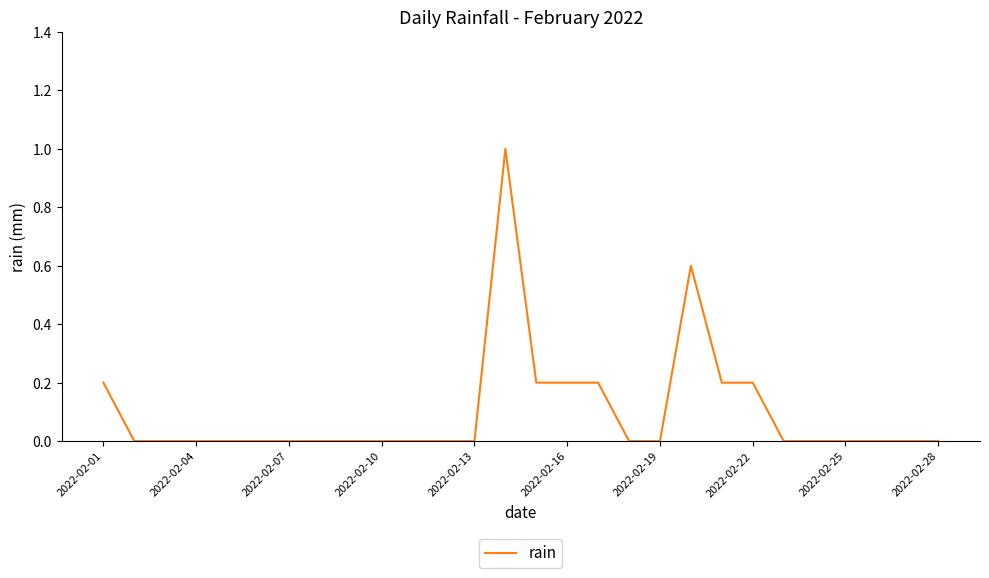

What is the difference between the maximum and minimum values?

1.0